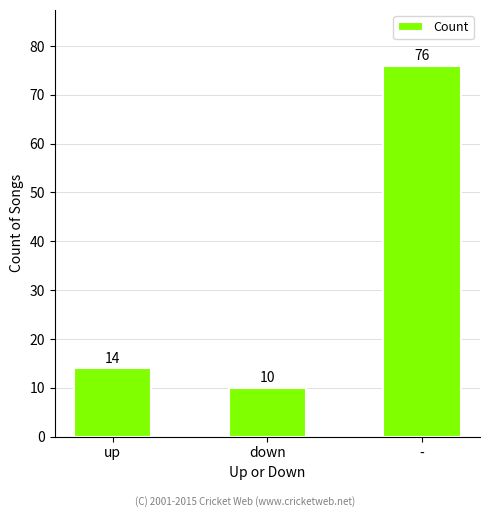

Is it true that the value at down is 10?

True